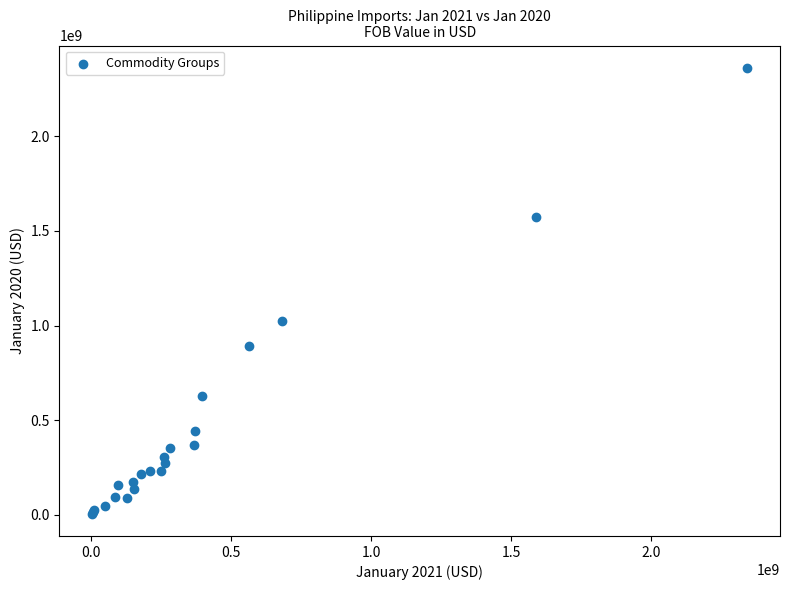

What Y value in the scatter plot is closest to 1183964147?

1026214832